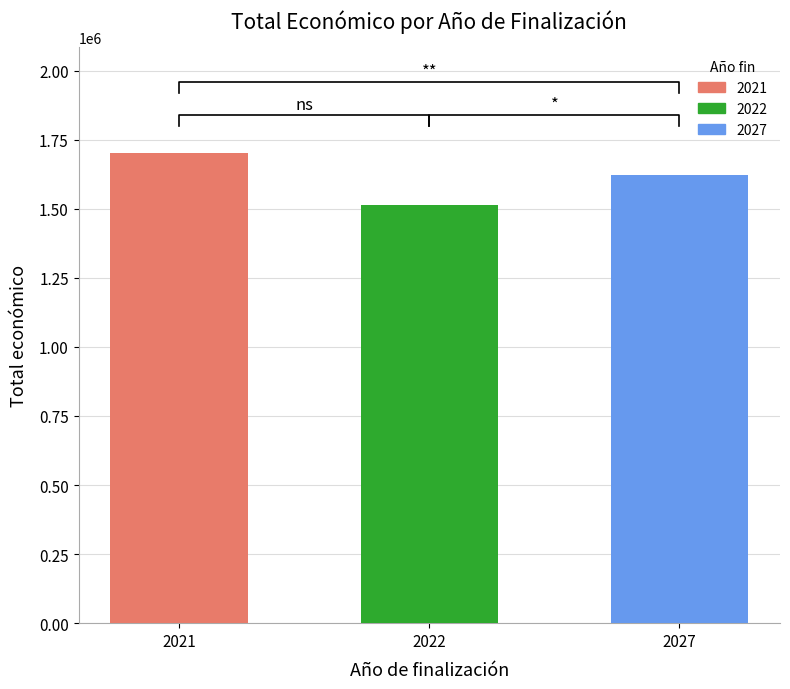

Rank the categories by value from highest to lowest.

2021, 2027, 2022